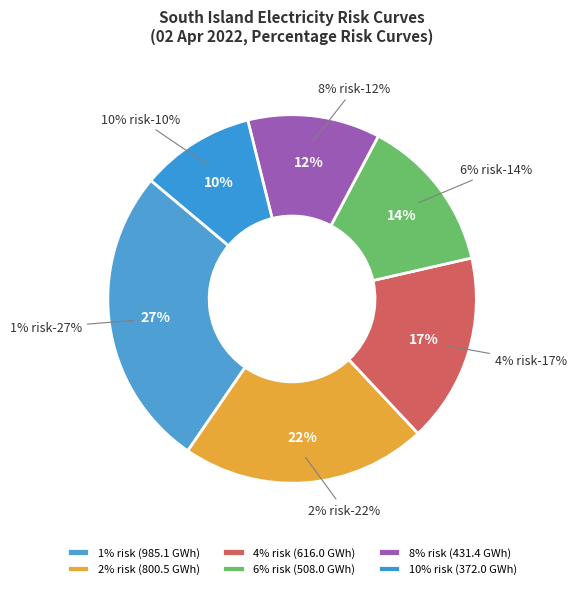

Is there a majority slice in this chart?

No